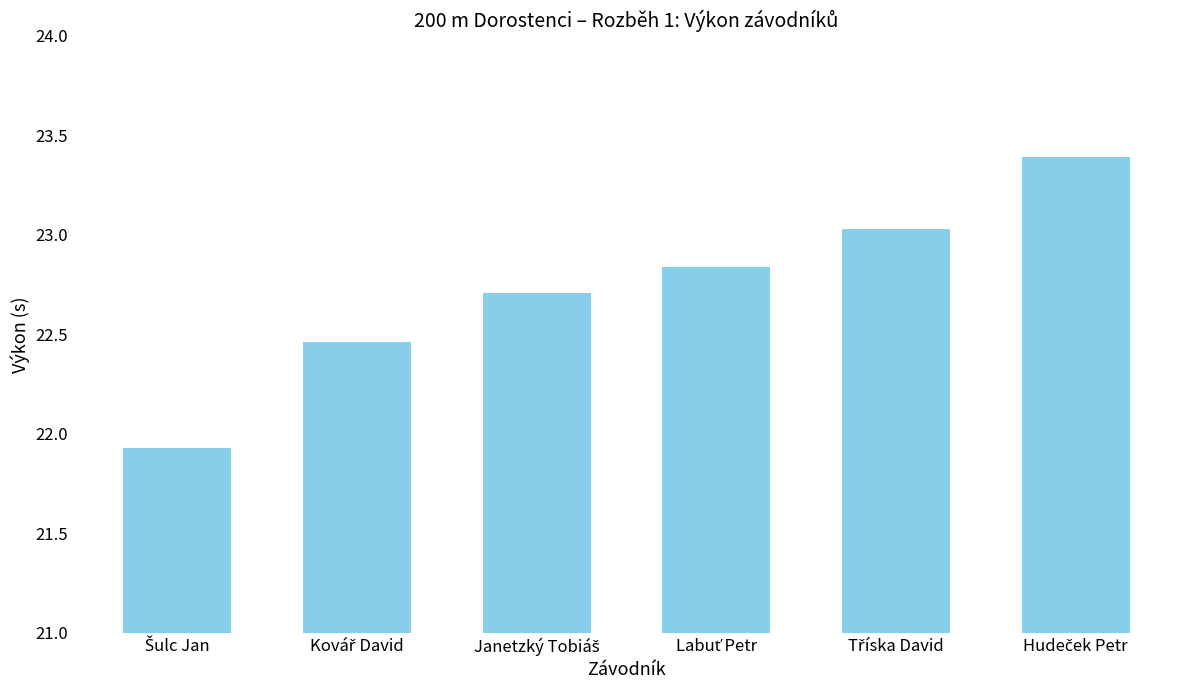

What is the greatest value displayed?

23.4